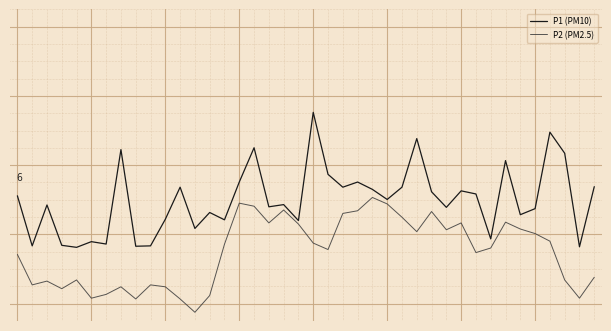

Is this an area chart (filled region under the line)?

No